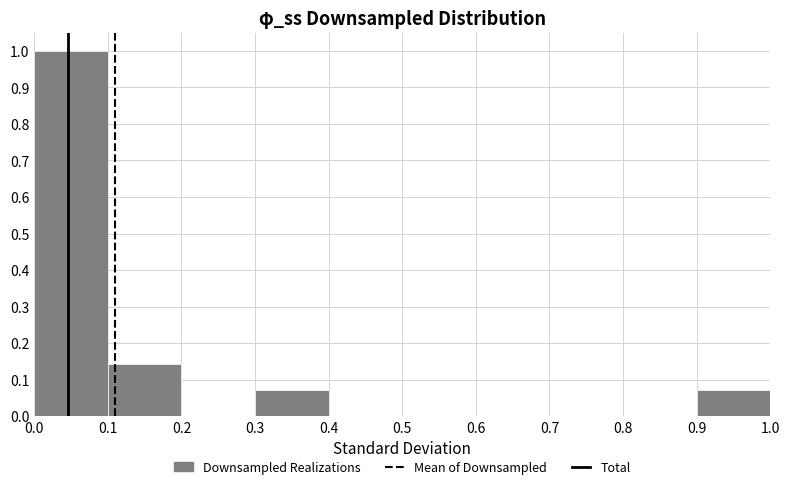

How tall is the bar that spans 0.1 to 0.2 on the x-axis? The values are not printed on the chart, so give them approximately, as read against the axis.

0.14